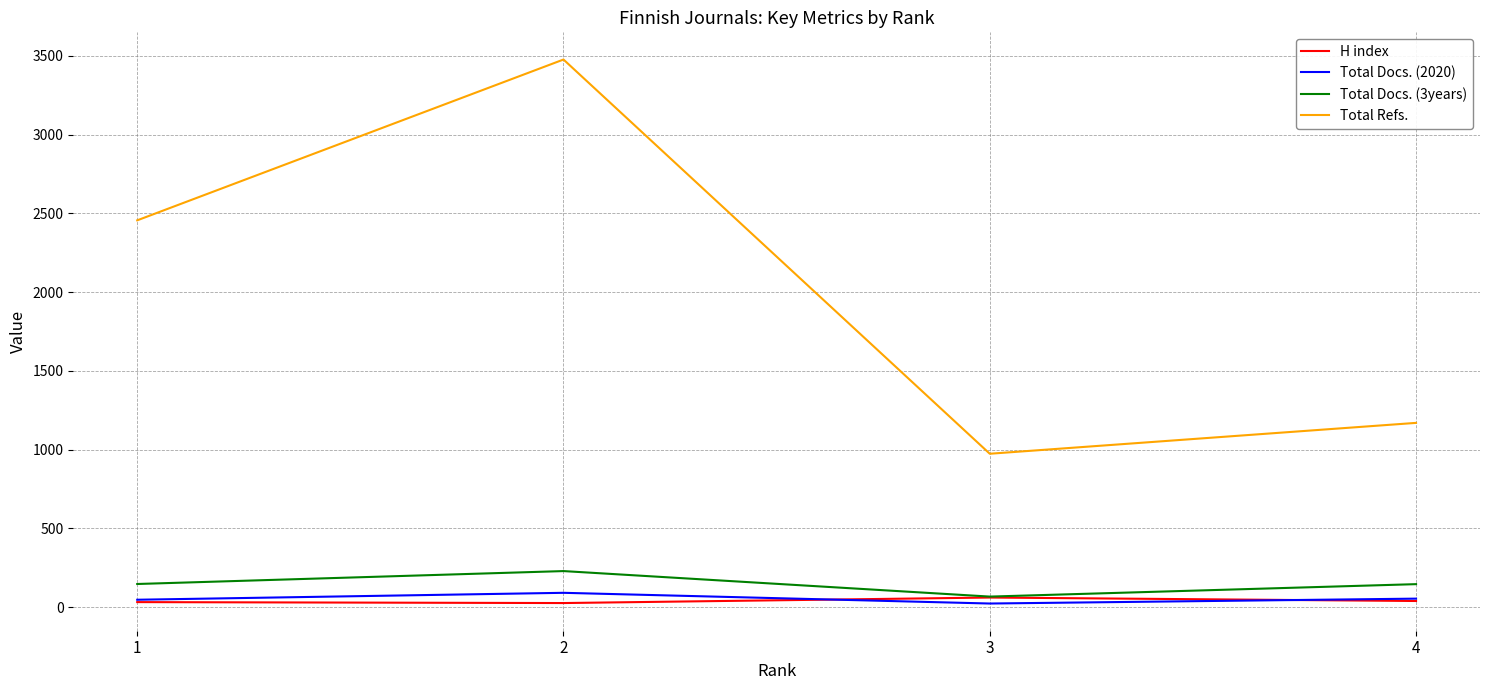

Is this an area chart (filled region under the line)?

No